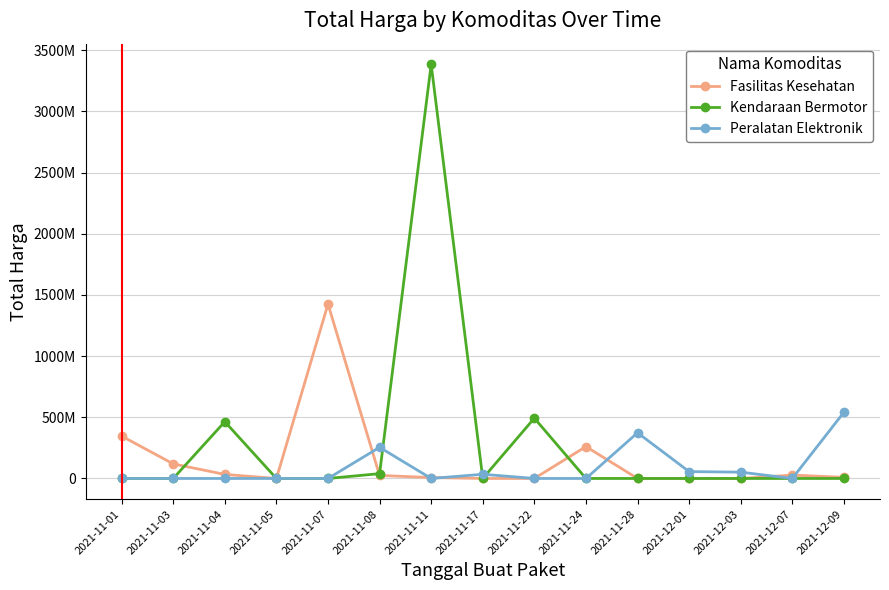

Which series changed the most between 2021-11-11 and 2021-11-22?

Kendaraan Bermotor